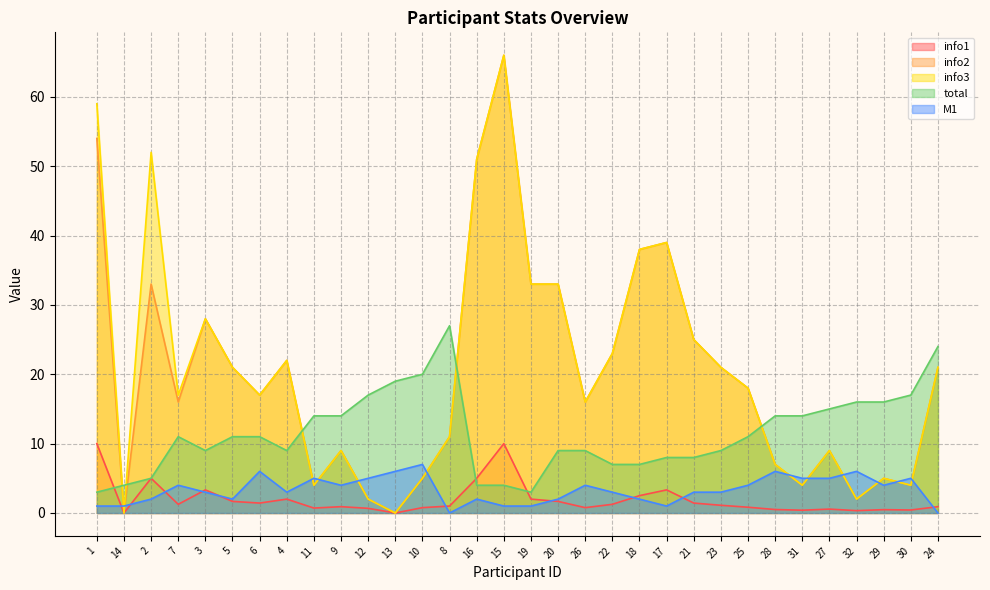

At which category does M1 reach its first local peak?

7